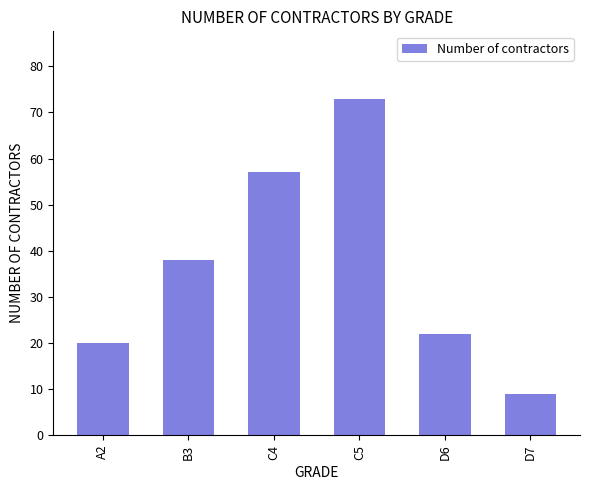

List the labels in order of value, largest first.

C5, C4, B3, D6, A2, D7